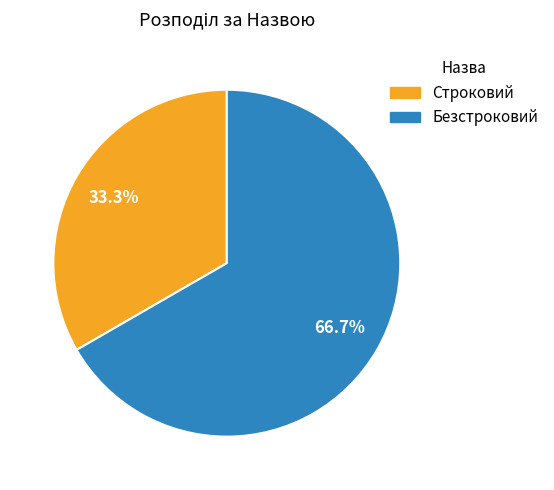

Is Безстроковий the majority of the pie?

Yes